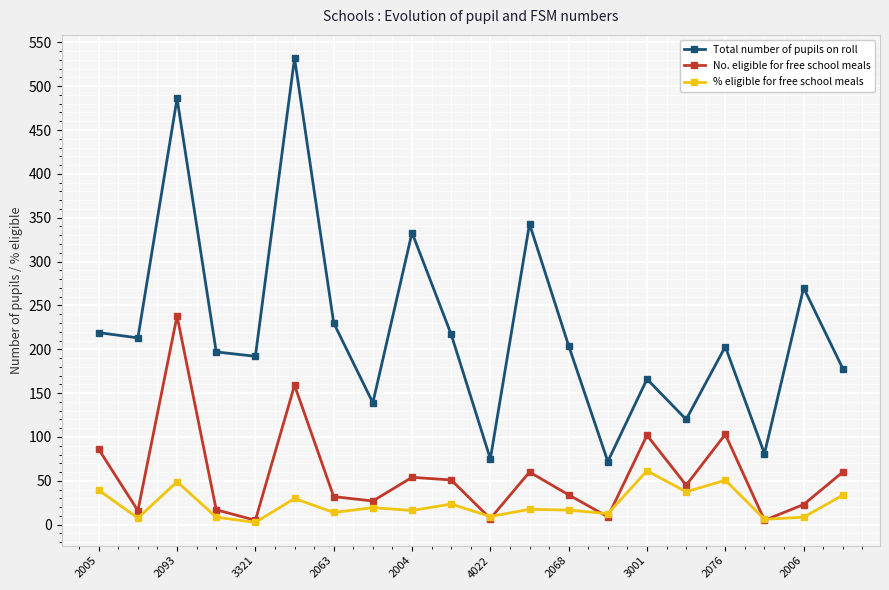

List the series in order of their overall mean, highest first.

Total number of pupils on roll, No. eligible for free school meals, % eligible for free school meals